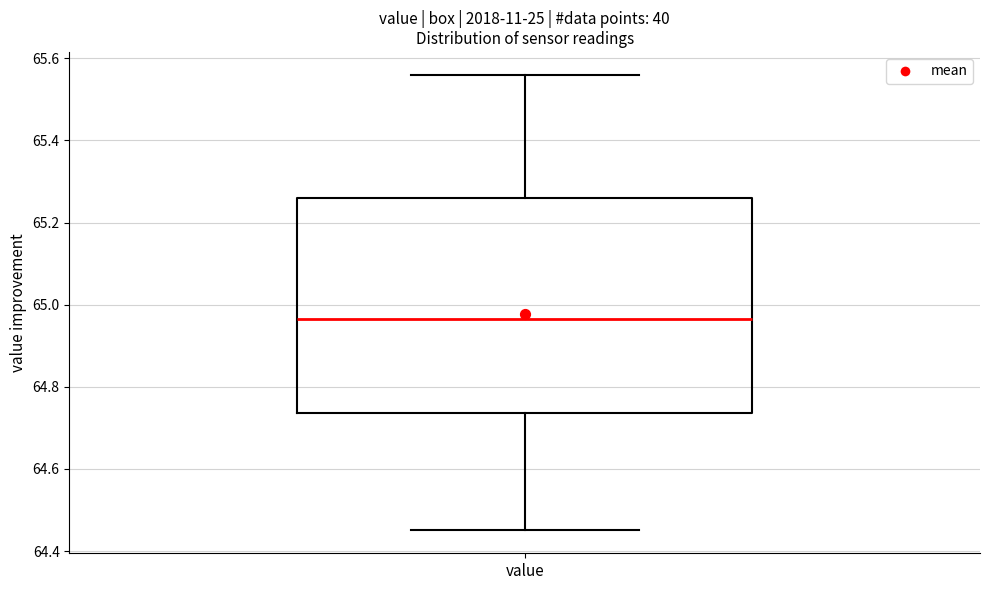

Read this box plot against the y-axis: the position of the median line, the range covered by the box, and the ends of both whiskers. The values are not printed on the chart, so give them approximately, as read against the axis.

median 64.96, box 64.74 to 65.26, whiskers 64.46 to 65.56